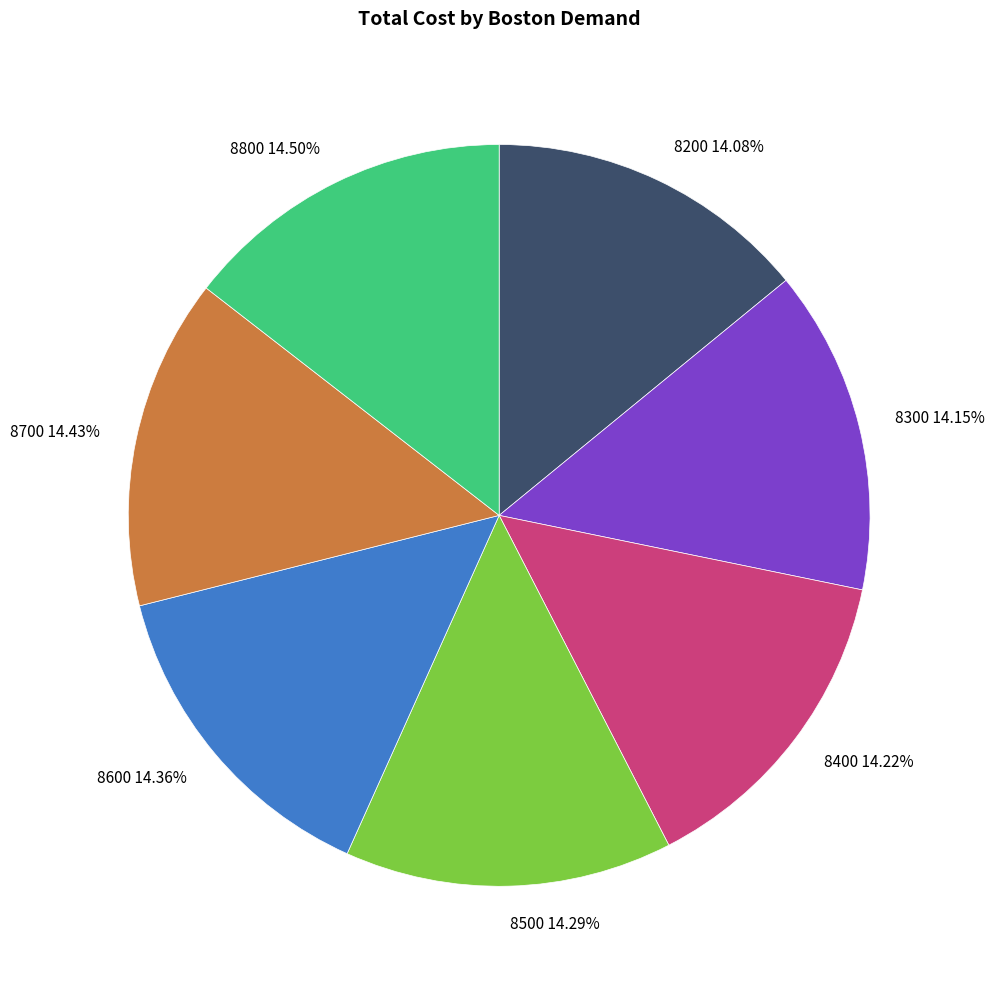

Combined, do 8500 and 8400 account for over 50%?

No